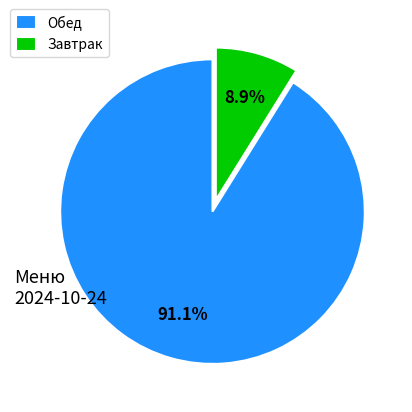

Is there any slice that represents more than half of the pie?

Yes